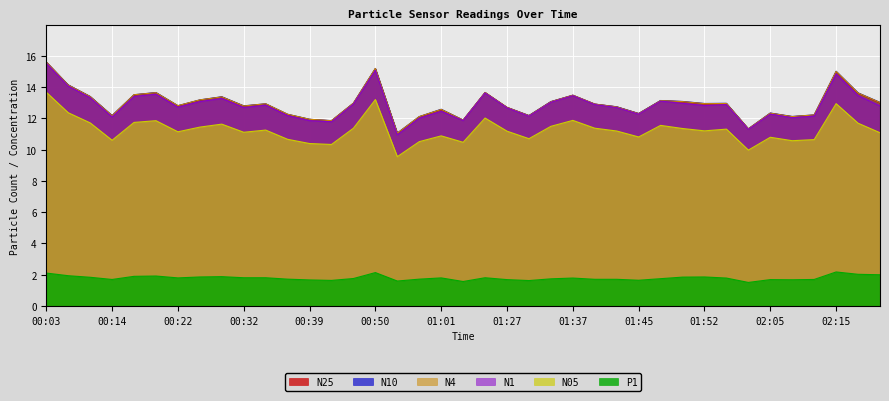

Is the value of N10 at 00:06 greater than the value of N05 at 02:08?

Yes